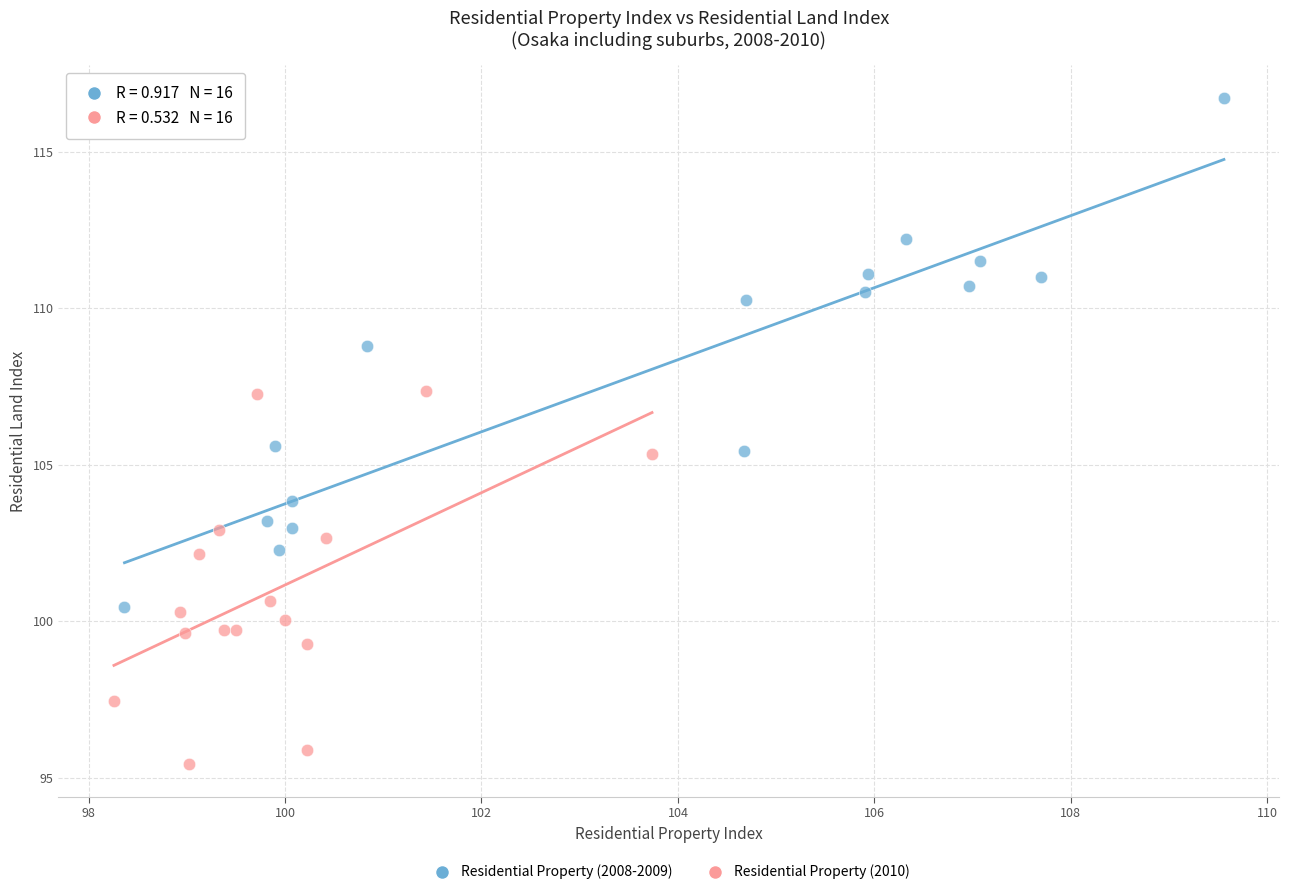

Which series reaches the maximum Y coordinate?

Residential Property (2008-2009)